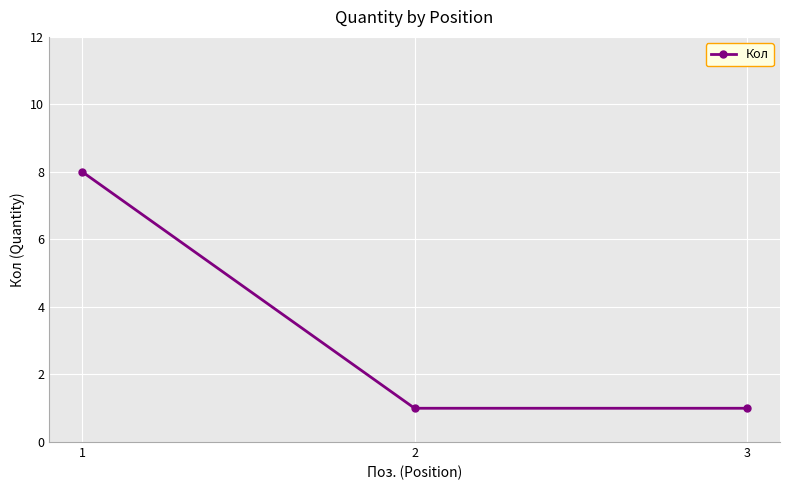

Which label corresponds to the largest value in the chart?

1